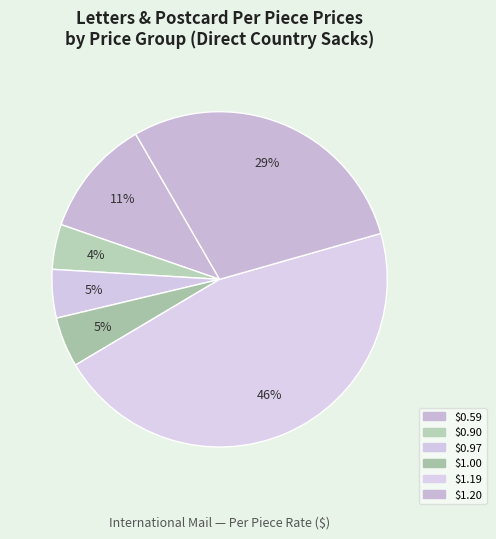

How many segments does this pie chart have?

6